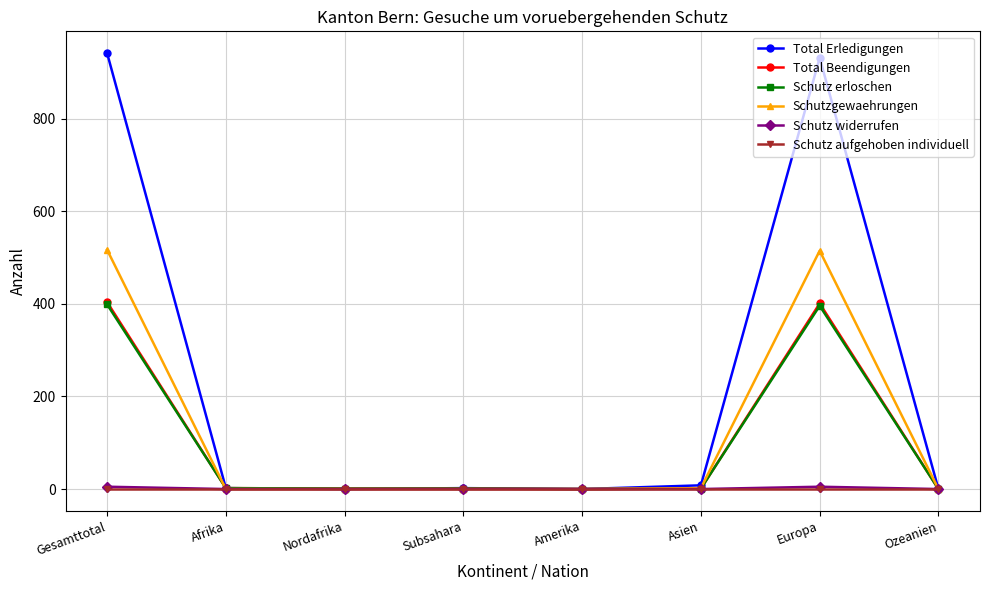

What is the label of the 7th point from the left?

Europa